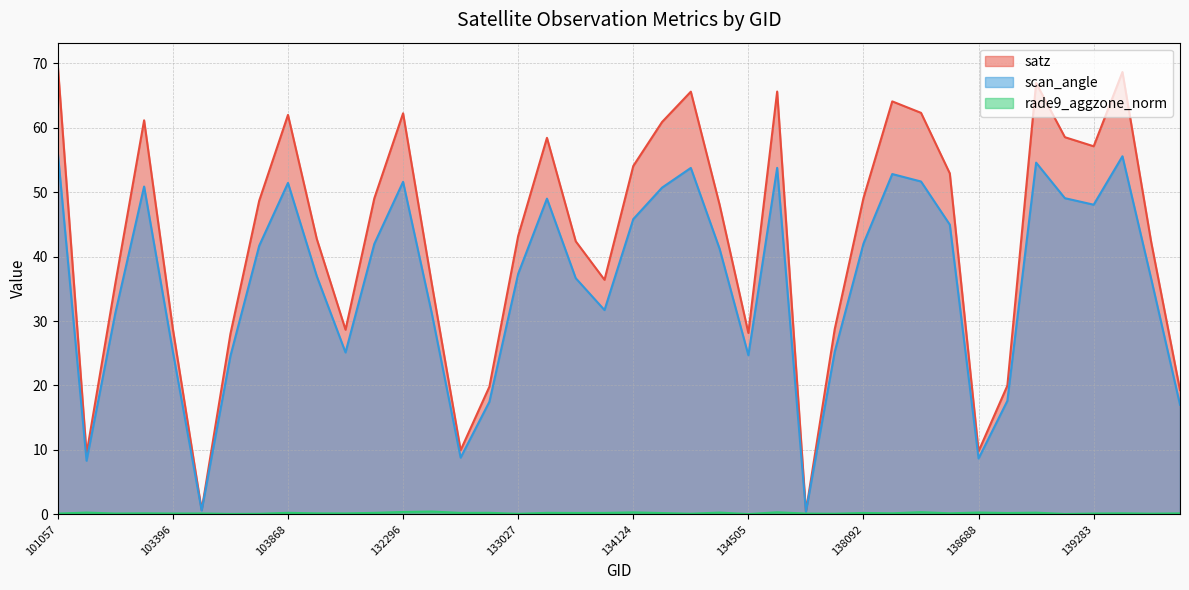

Rank the categories by satz value from highest to lowest.

101057, 139462, 139094, 137322, 134308, 138105, 138282, 132296, 103868, 103160, 134138, 139269, 133209, 139283, 134124, 138296, 138092, 132123, 103752, 134322, 133027, 104346, 133404, 139475, 133946, 103031, 132488, 103396, 137903, 131947, 134505, 103634, 138881, 132847, 139672, 132669, 138688, 102911, 103515, 137715